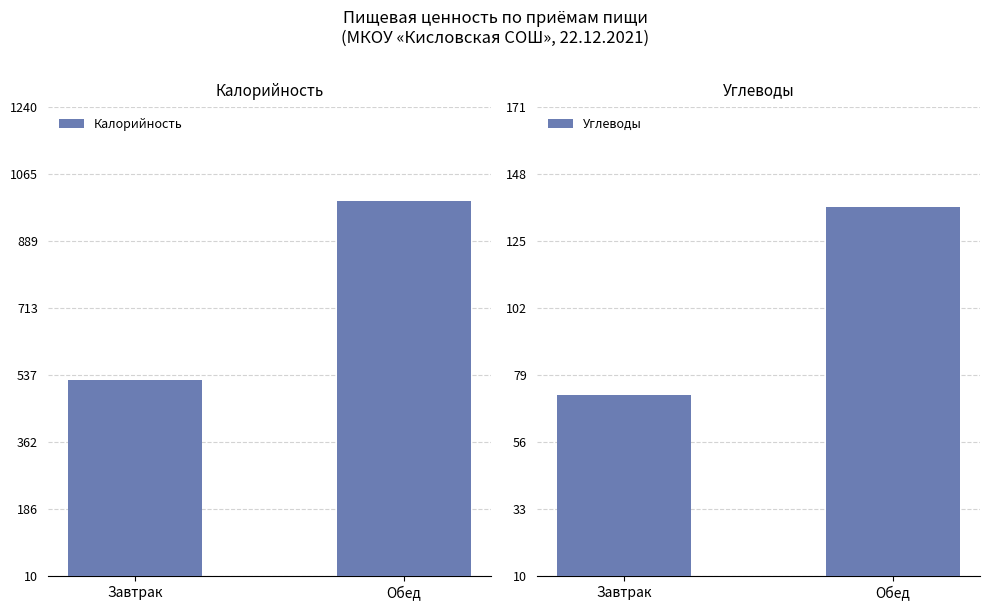

True or false: Углеводы has a value of 136.6 at Обед.

True